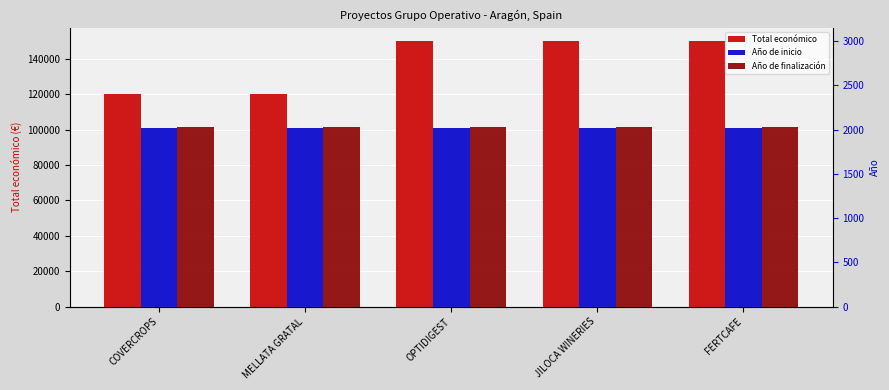

List the series in order of their peak value, lowest first.

Año de inicio, Año de finalización, Total económico